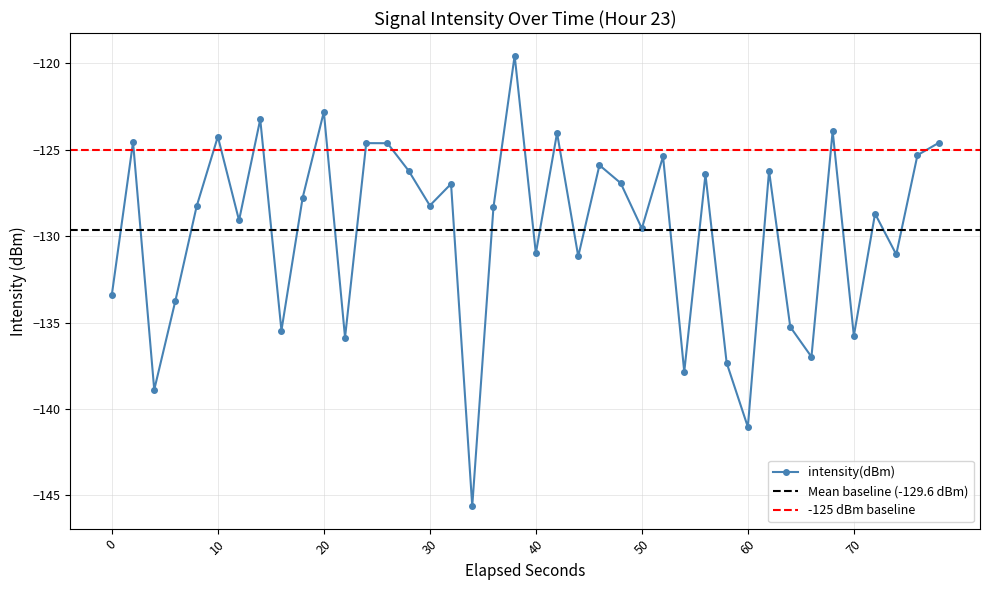

The intensity(dBm) series shows -131.0 at 40. True or false?

True